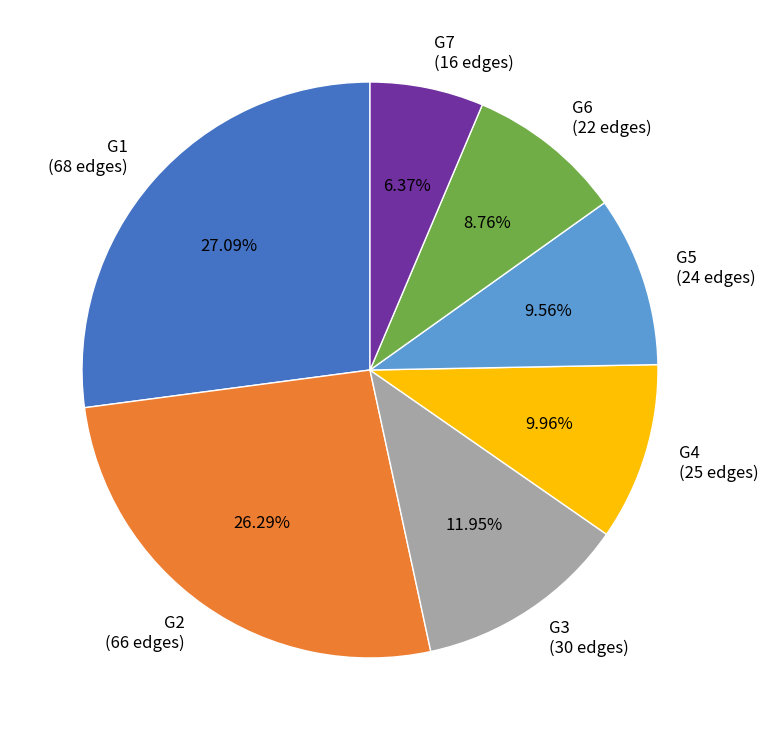

What is the ratio of the value at G2 (66 edges) to the value at G7 (16 edges)?

4.1